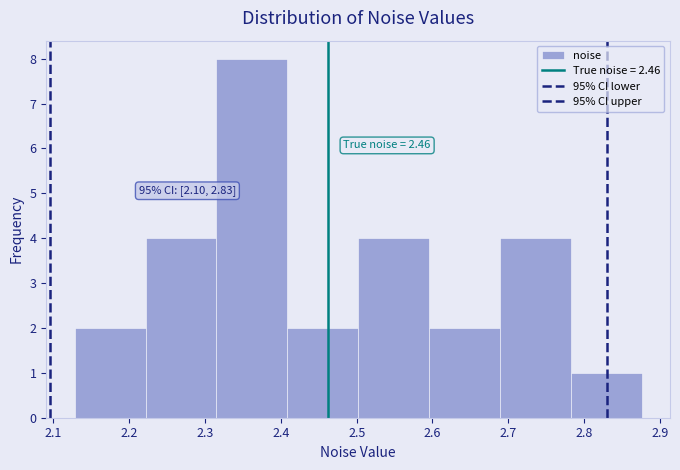

Which range on the x-axis has the tallest bar?

2.31 to 2.41